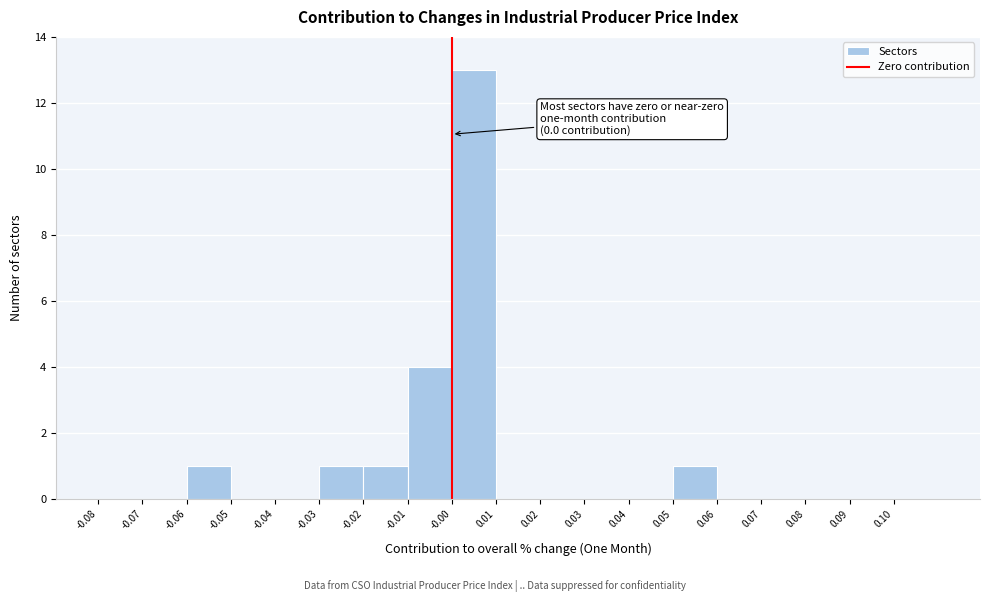

Over which range of the x-axis is the bar tallest?

0.00 to 0.01